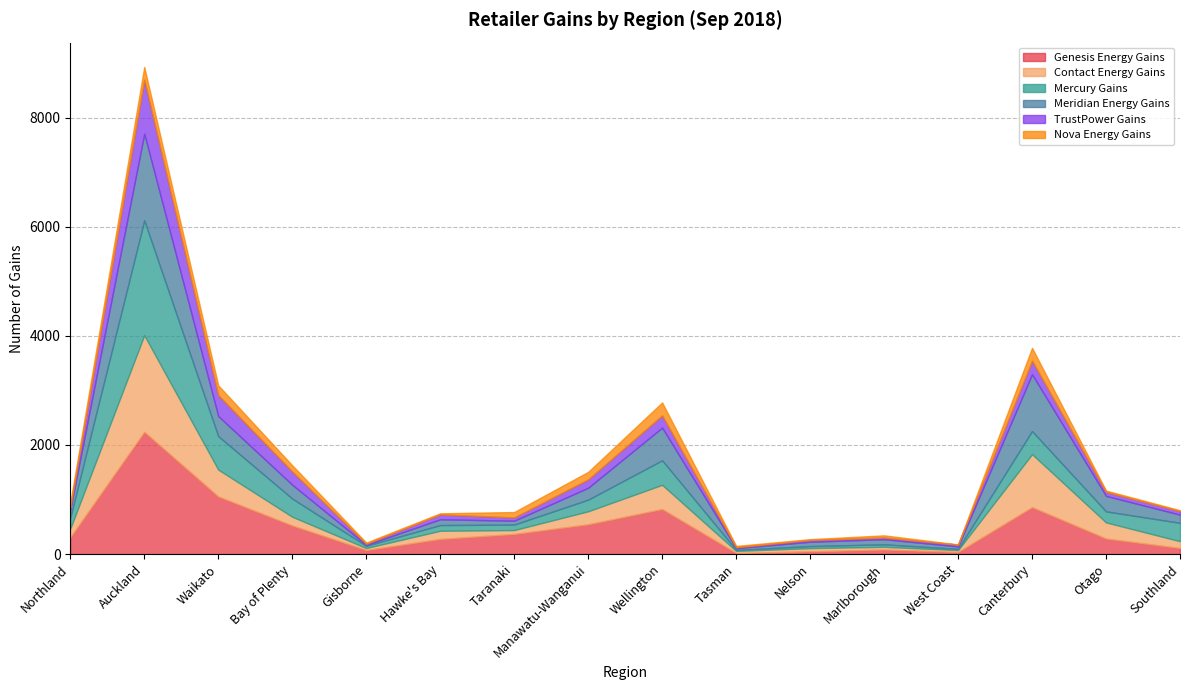

At how many categories does at least one series exceed 946?

3